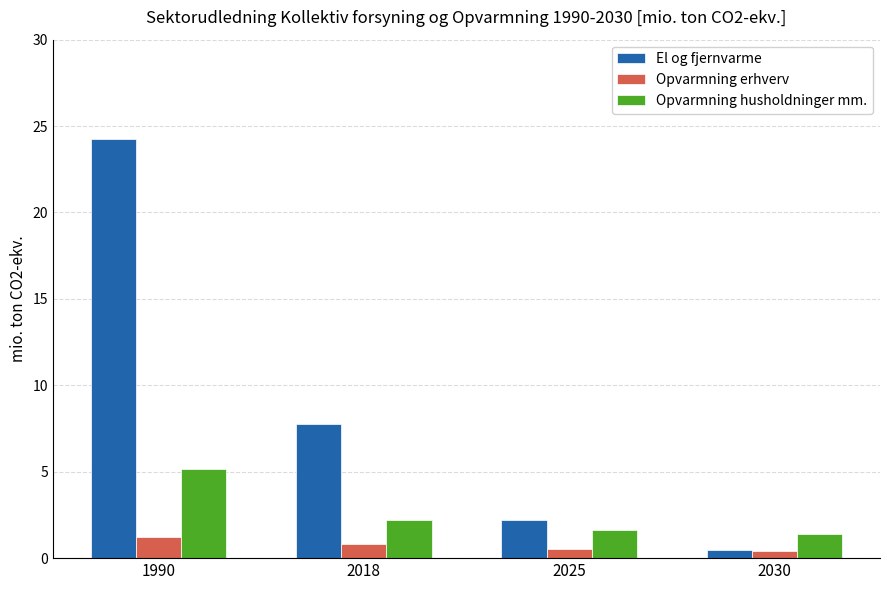

How many distinct data groups are displayed?

3